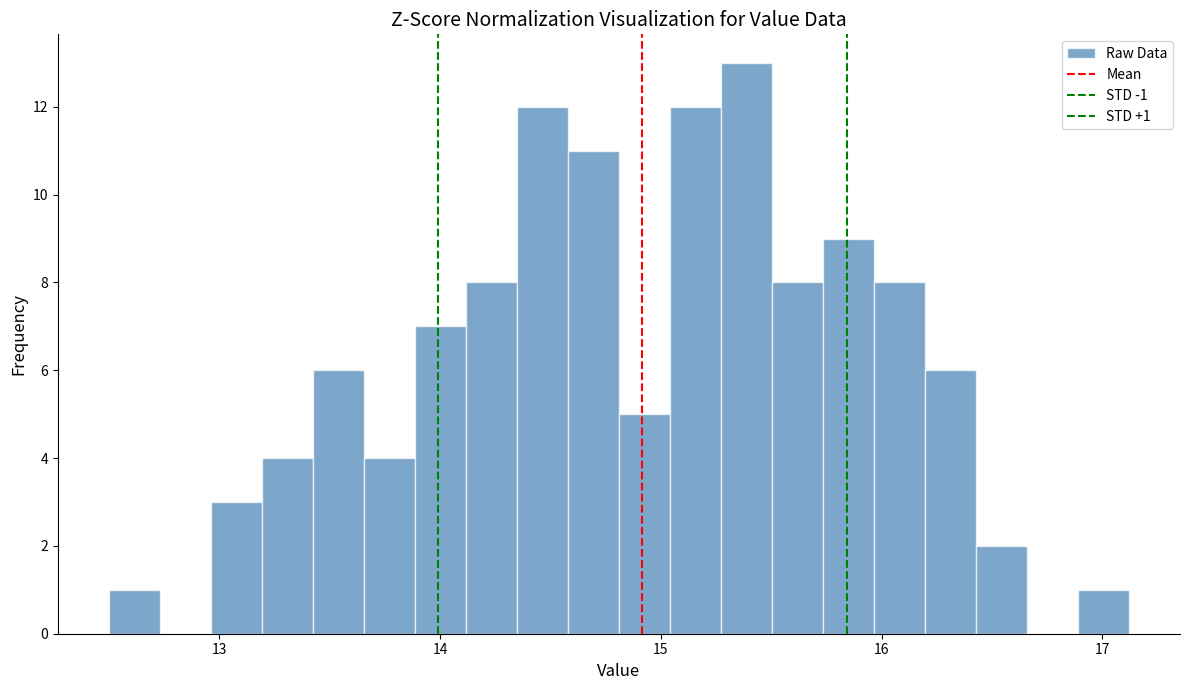

Read against the x-axis, roughly where is the centre of the tallest bar?

15.4